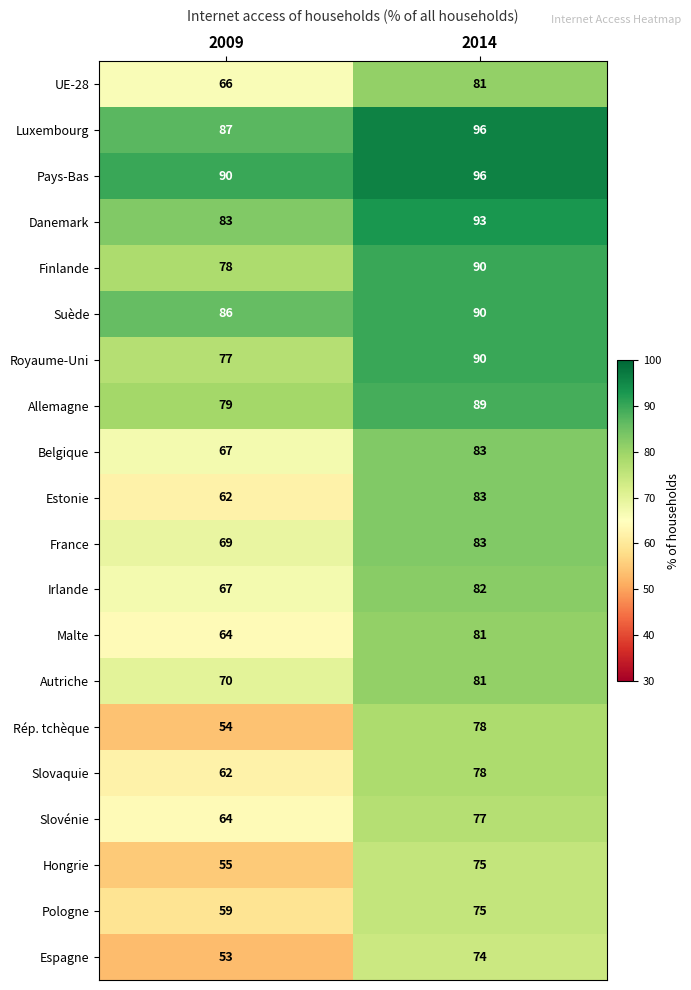

What is the approximate value of Pays-Bas at 2009?

90